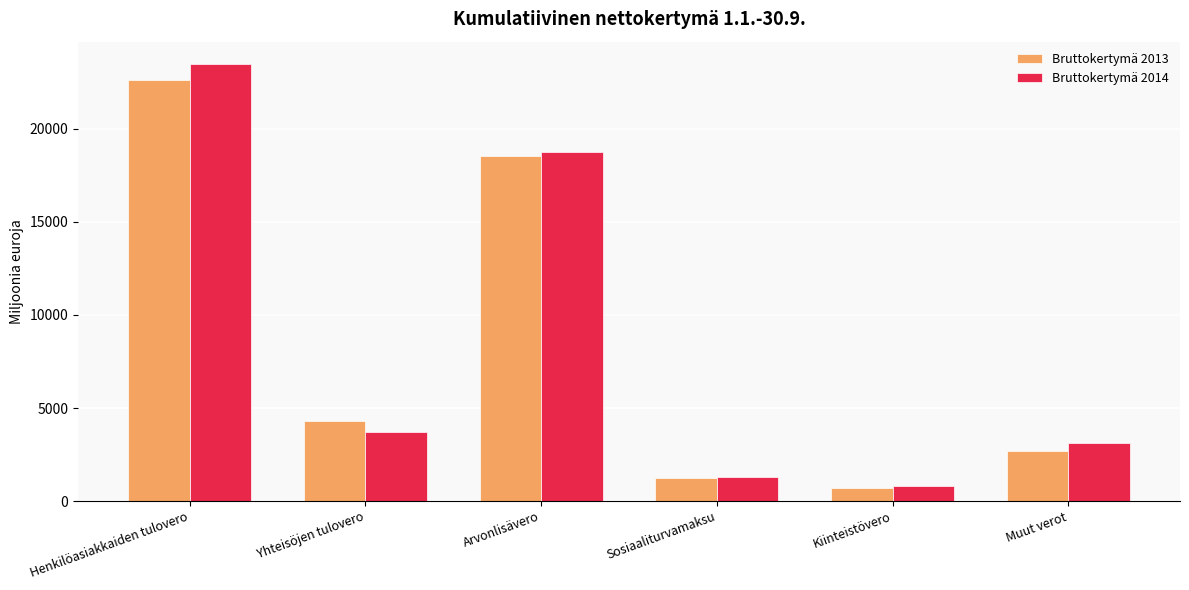

How many distinct data groups are displayed?

2